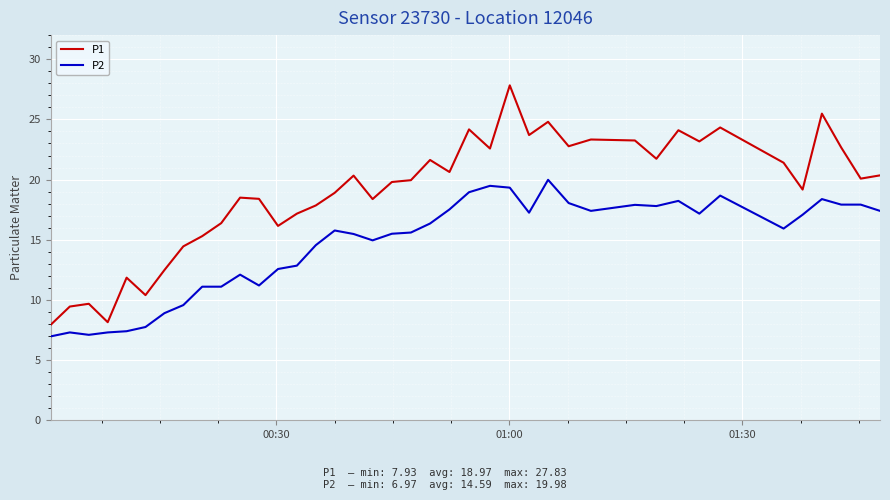

Count the number of data series in this chart.

2